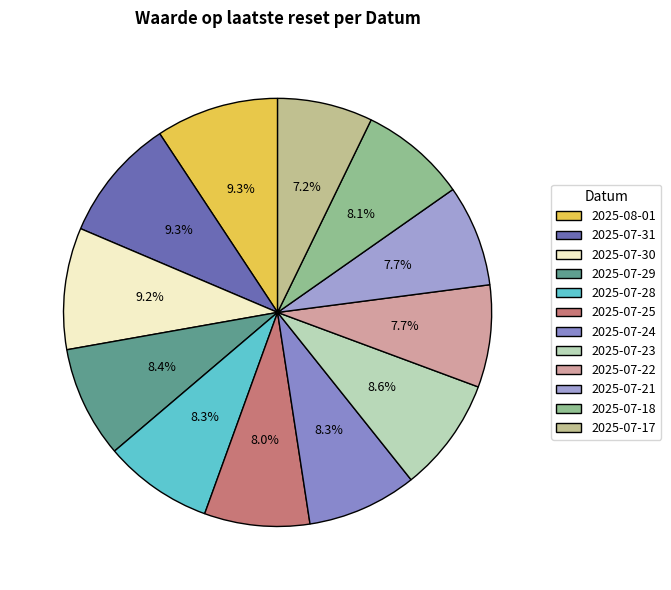

What is the ratio of the value at 2025-07-18 to the value at 2025-07-17?

1.1